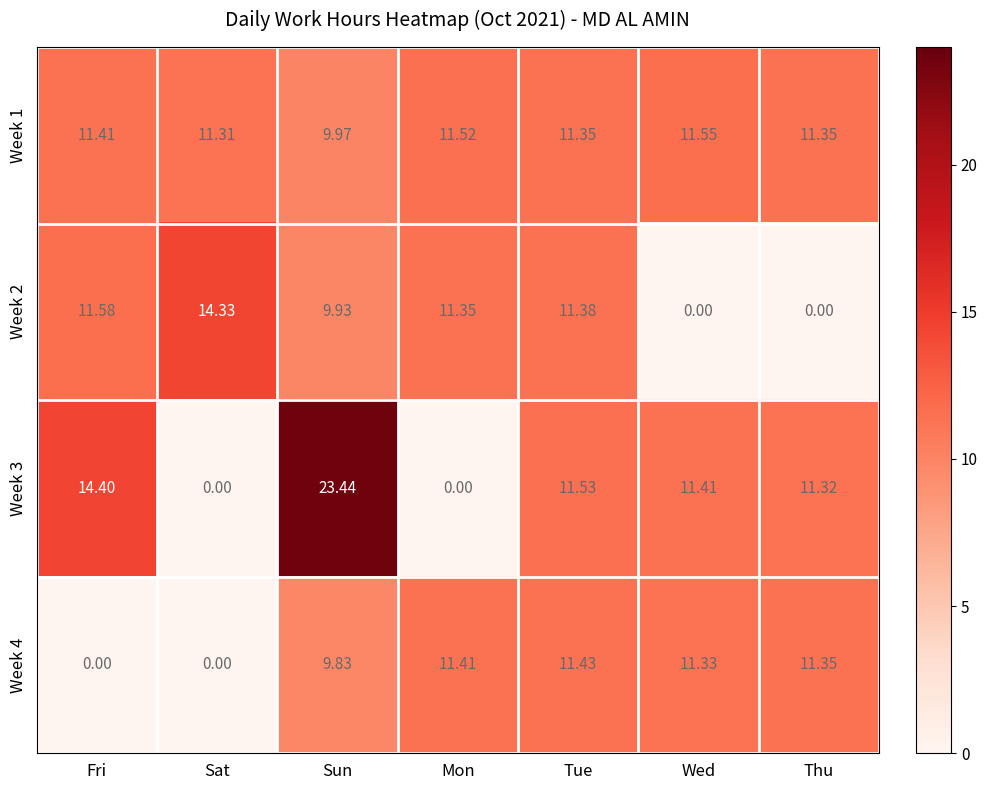

Which label corresponds to the largest value in the chart?

Sun